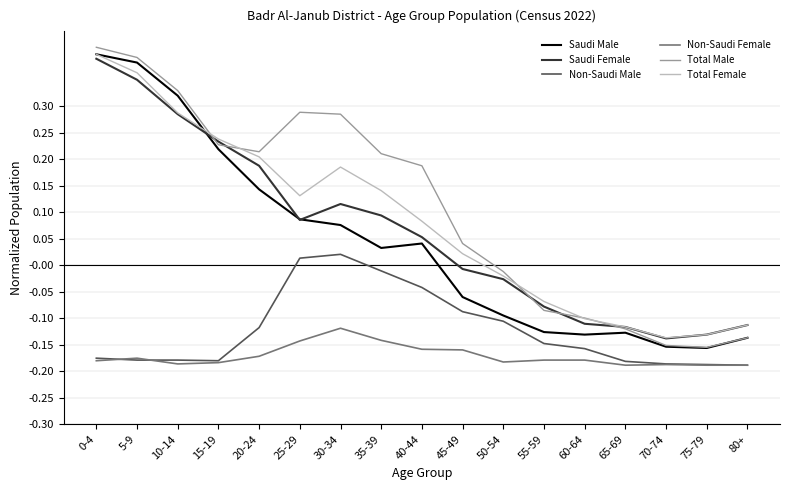

True or false: Non-Saudi Male and Total Female cross at least once.

False